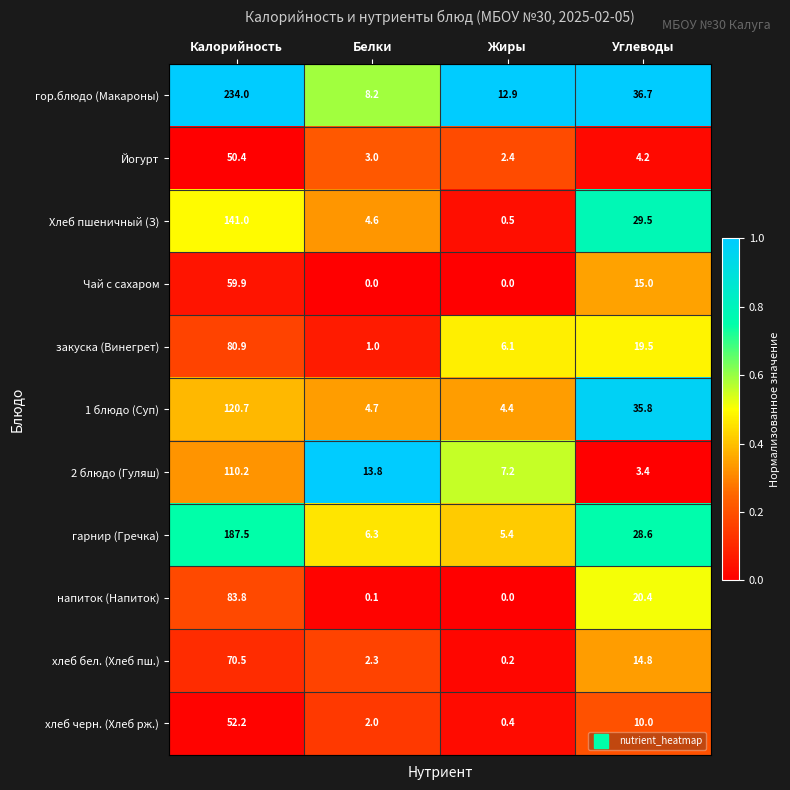

How many series are shown in this chart?

11